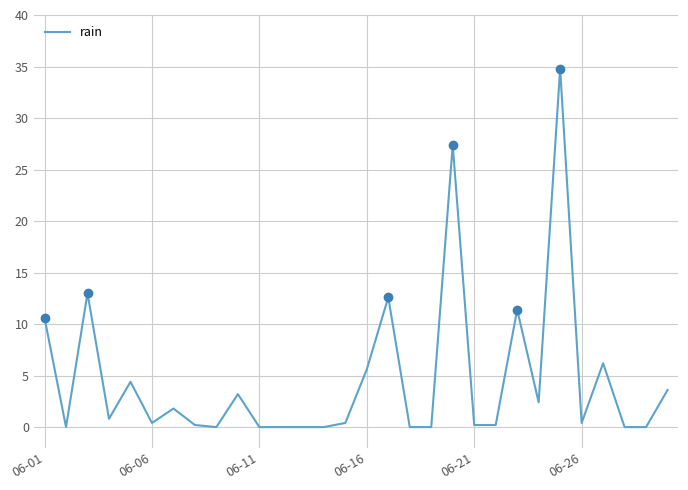

True or false: the data shows 19.7 at 27.

False